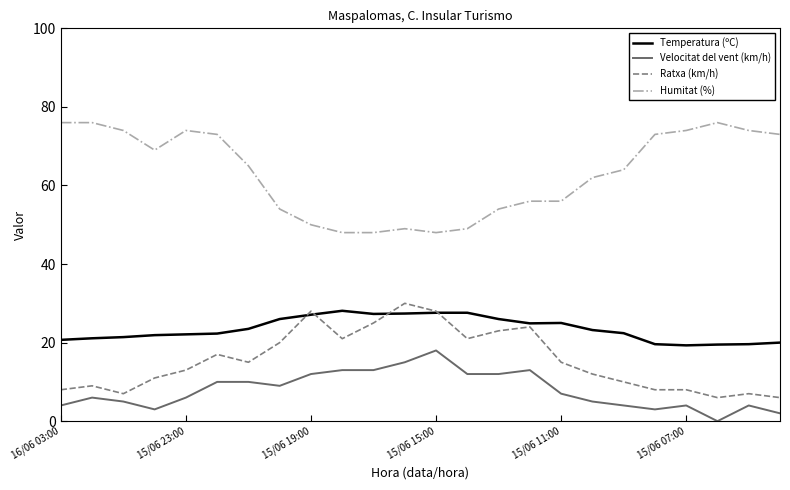

Which series has the largest total across all categories?

Humitat (%)